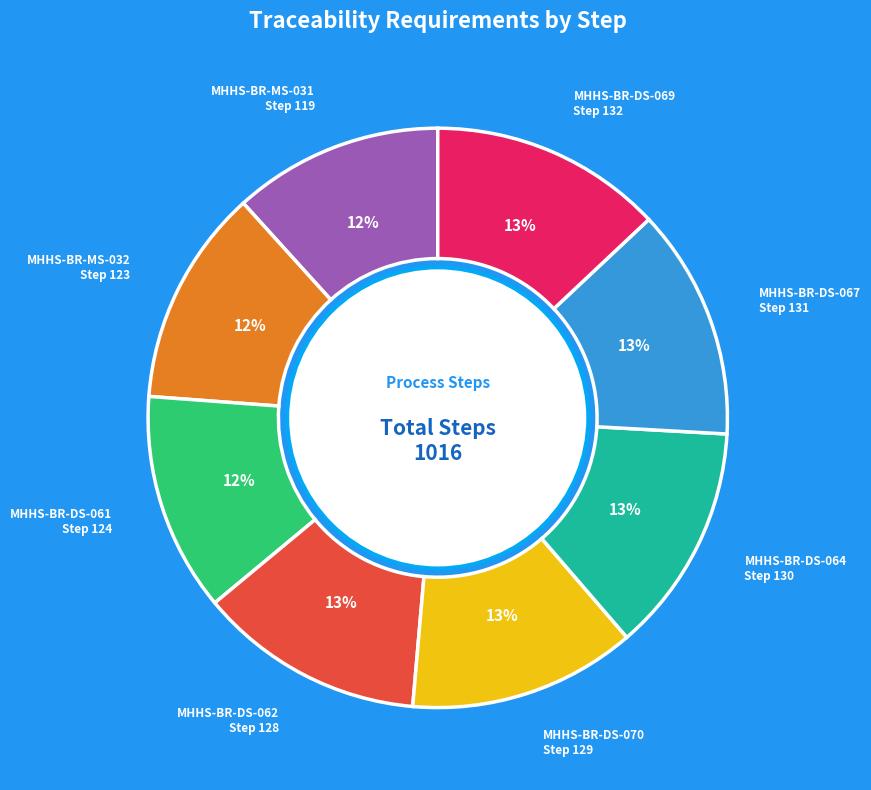

Approximately how many times larger is the value at MHHS-BR-DS-062 compared to MHHS-BR-MS-031?

1.1